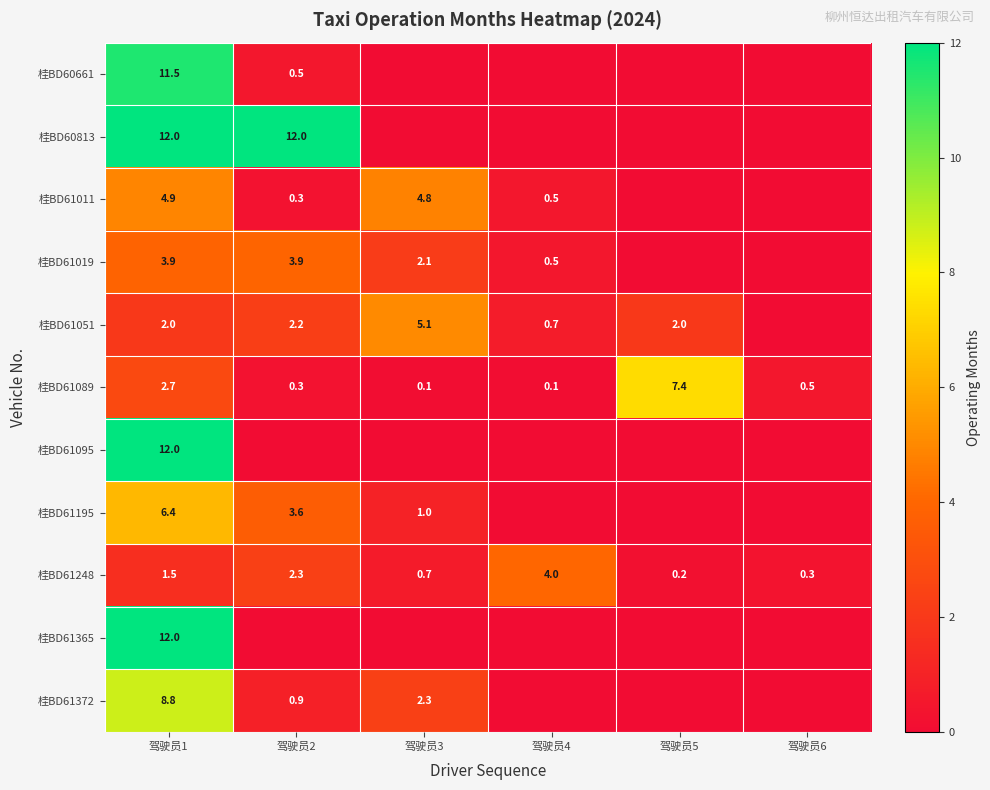

What is the difference between the second highest and minimum values in the 桂BD61089 series?

2.6